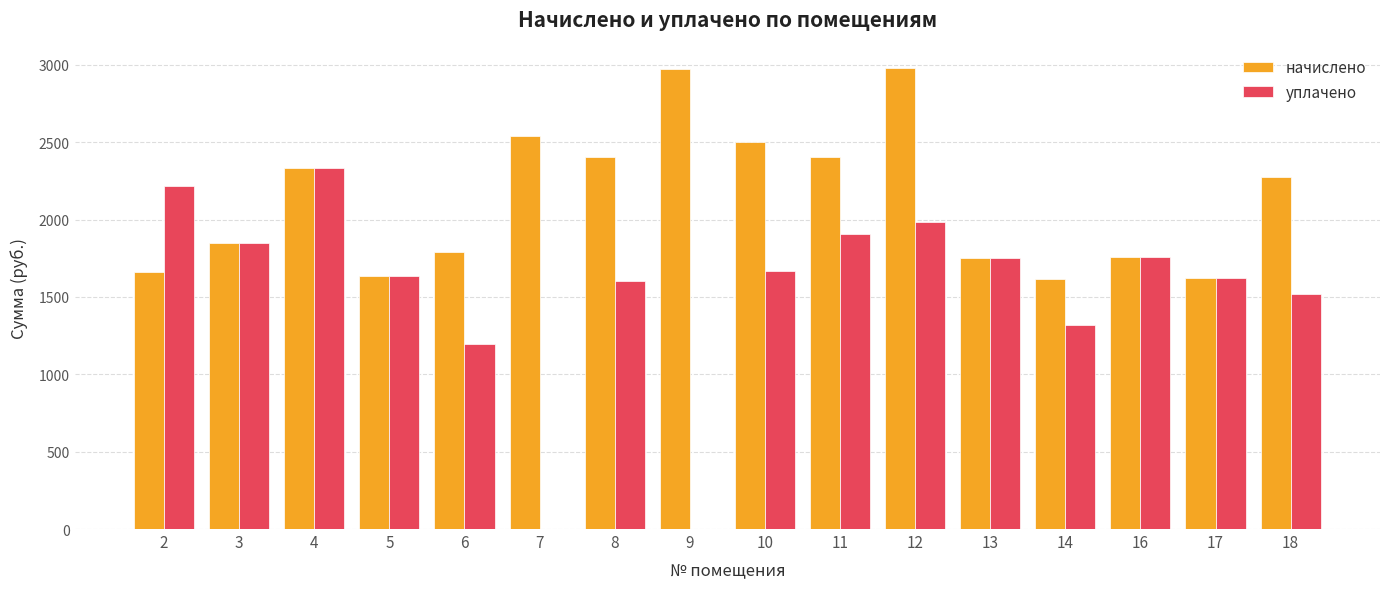

Between 4 and 14, which series saw the biggest shift?

уплачено